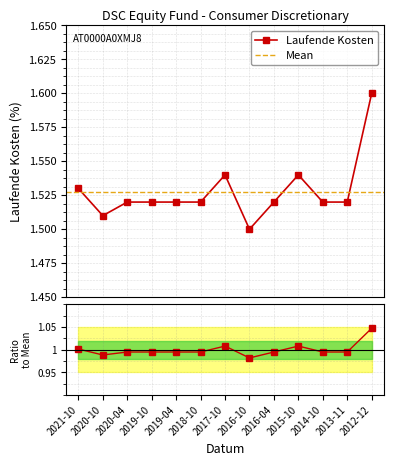

What is the minimum value shown in the chart?

1.5